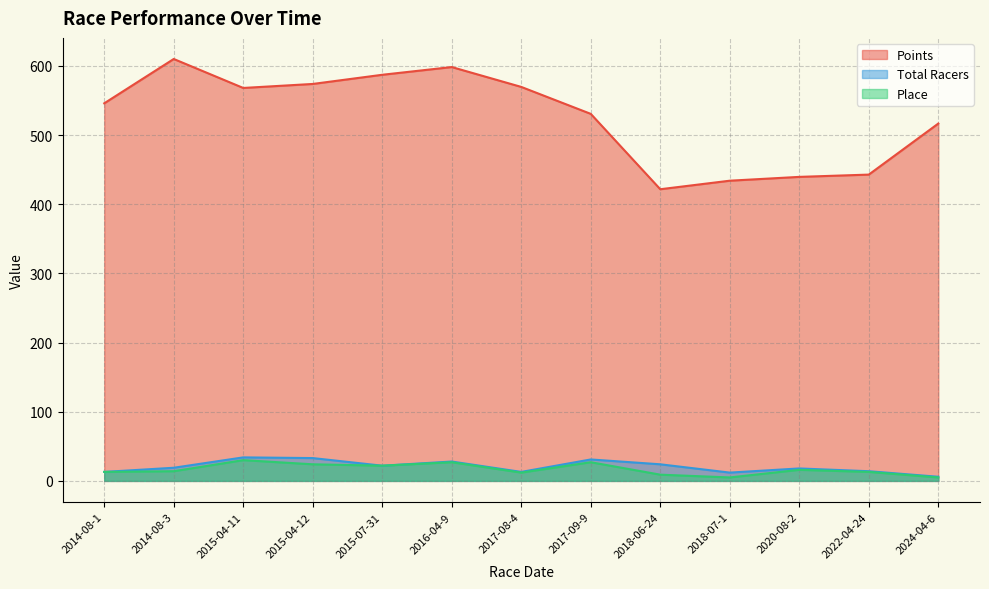

The Points series shows 439.6 at 2020-08-2. True or false?

True